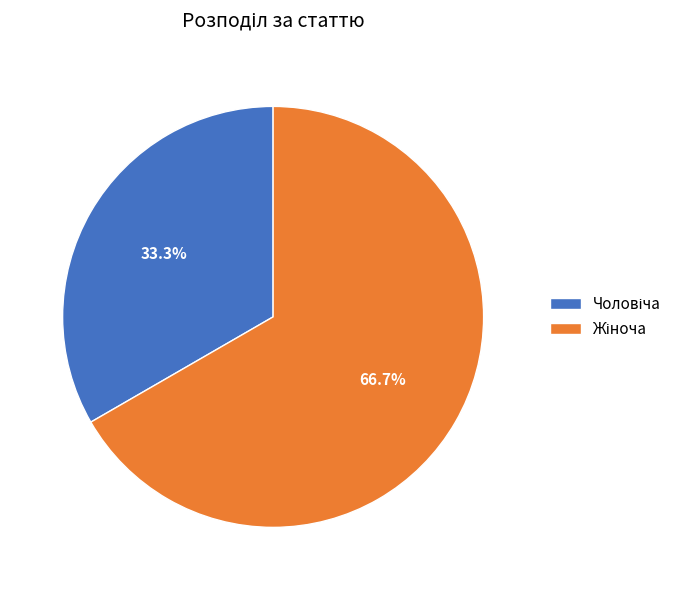

Does any single category account for the majority?

Yes